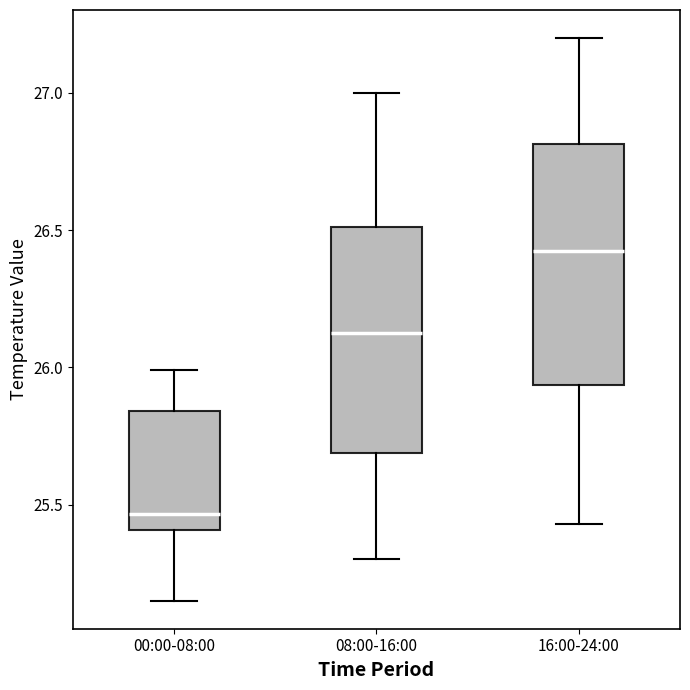

Which box is the tallest, from its lower edge to its upper edge?

16:00-24:00